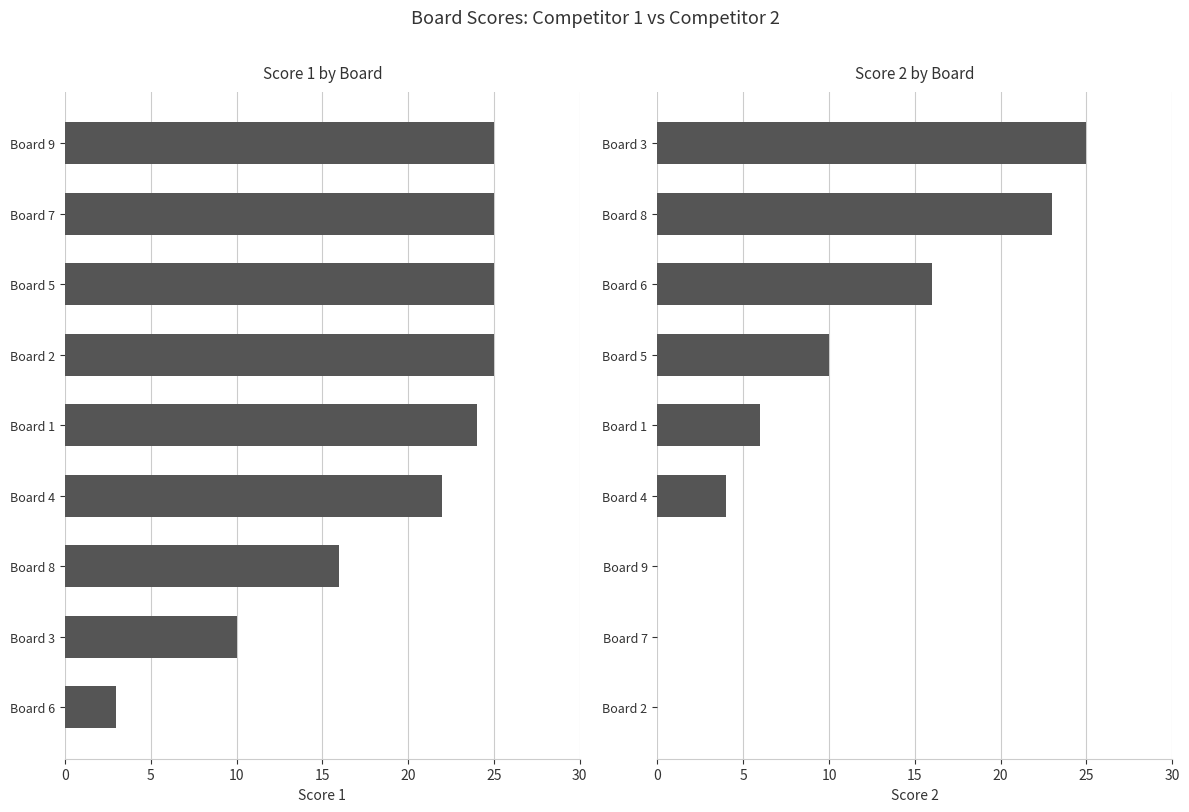

The value of Score 2 at Board 8 is 36. True or false?

False